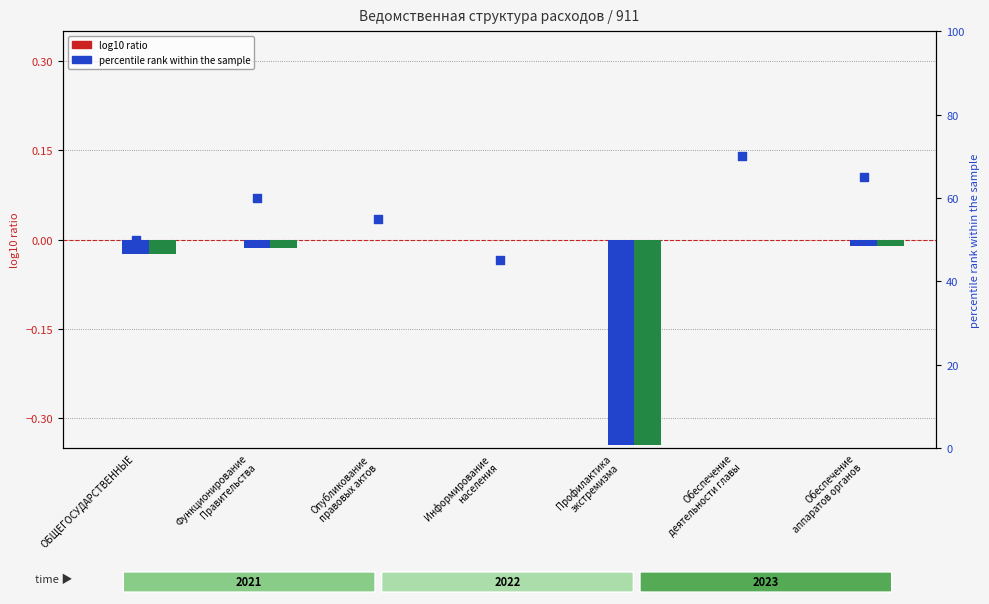

At which category is the sum across all series the highest?

Обеспечение
деятельности главы